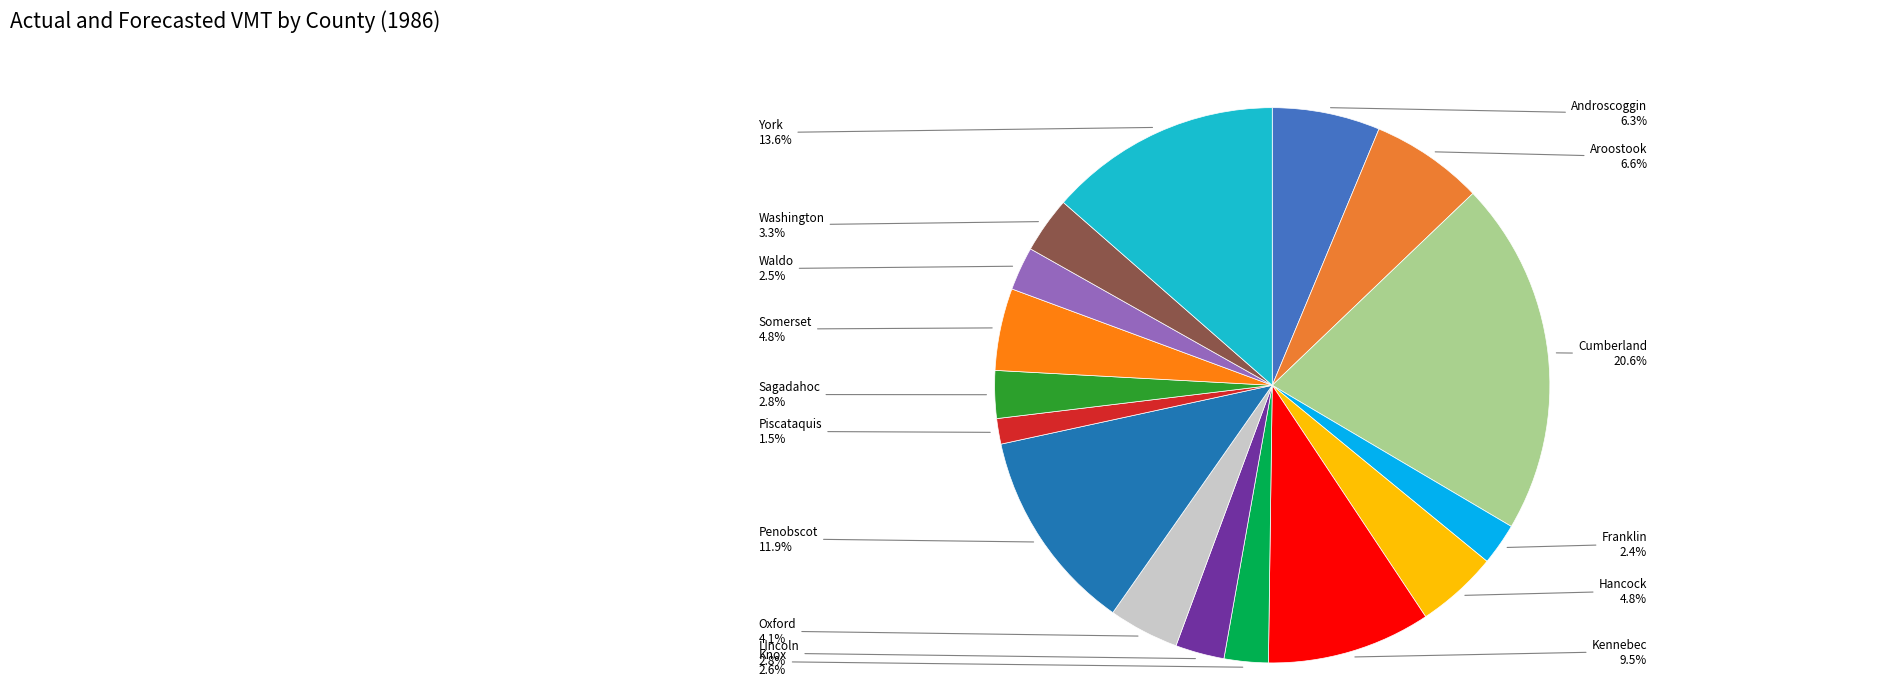

How many segments does this pie chart have?

16